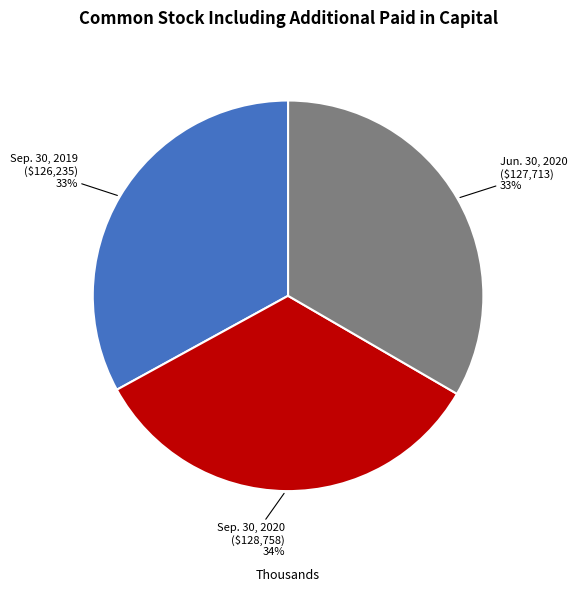

Combined, do Jun. 30, 2020 and Sep. 30, 2020 account for over 50%?

Yes